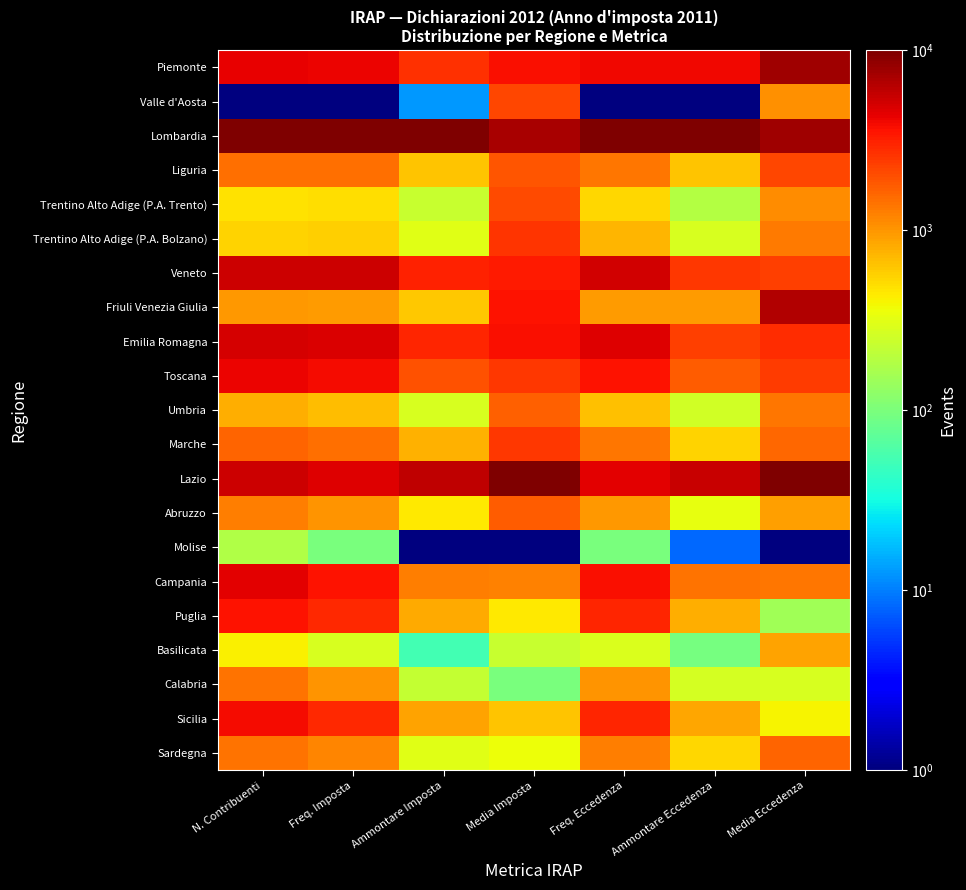

What is the spread (max minus min) of values at Ammontare Eccedenza?

9999.0